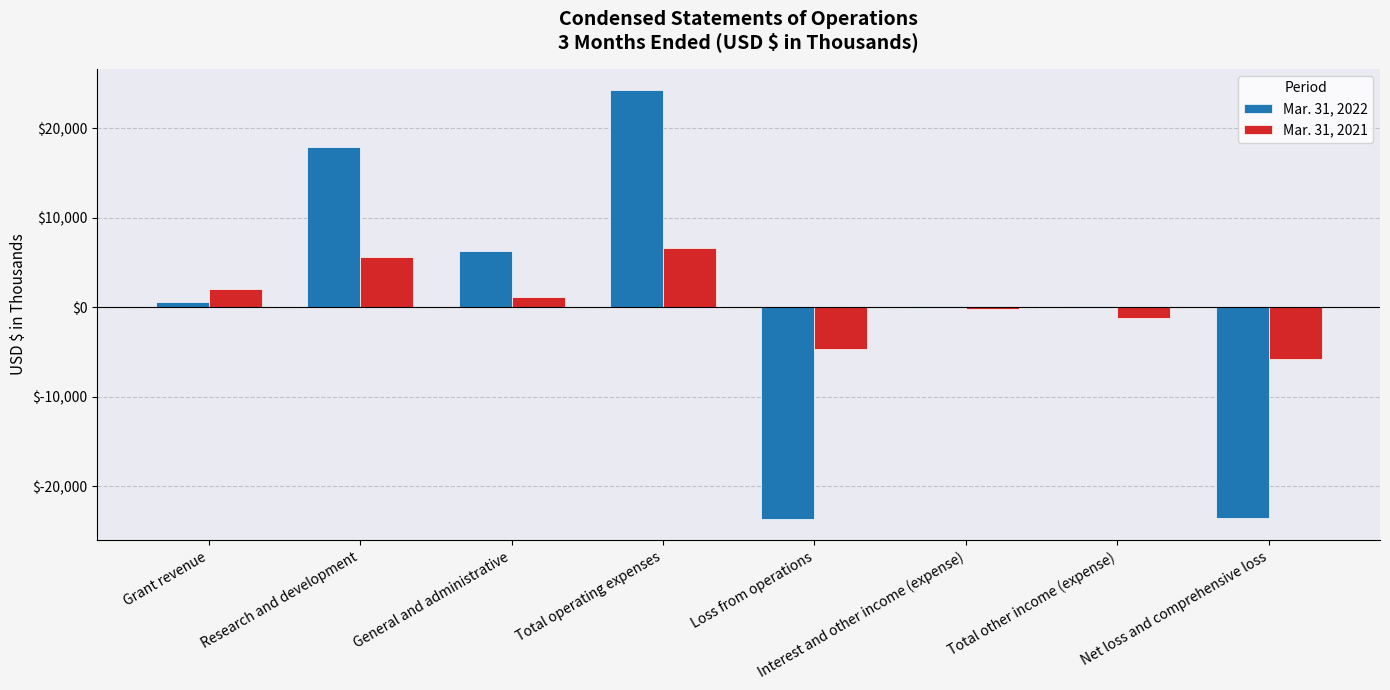

How many series are shown in this chart?

2